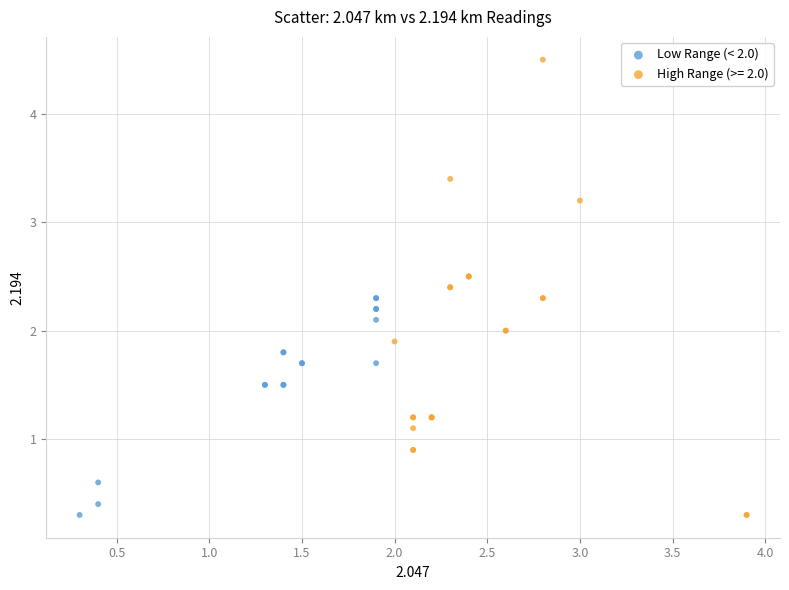

Which series reaches the maximum Y coordinate?

High Range (>= 2.0)